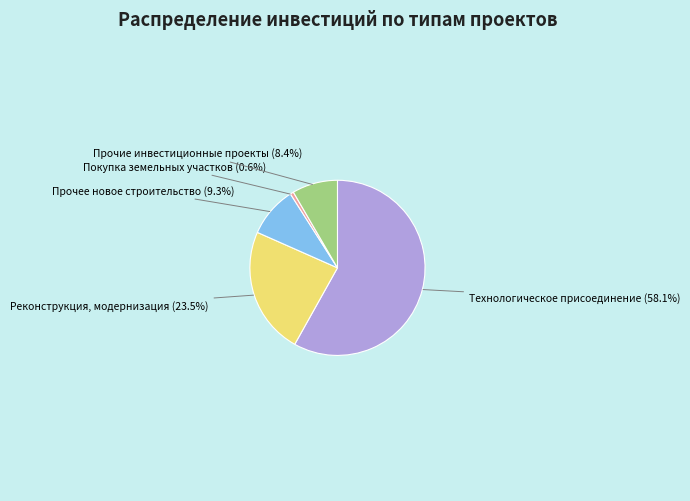

Does any single category account for the majority?

Yes